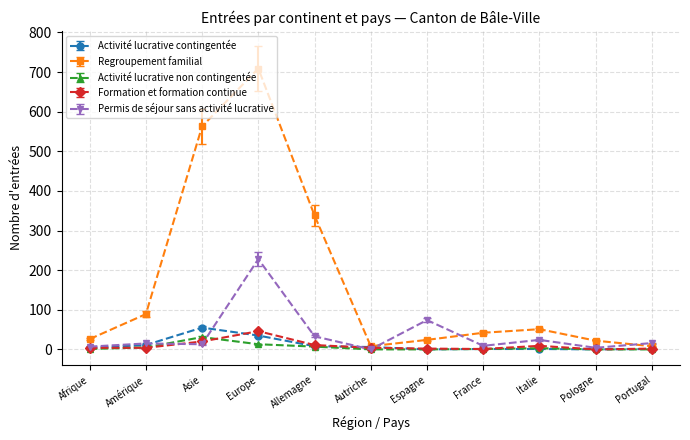

At which category is the sum across all series the highest?

Europe